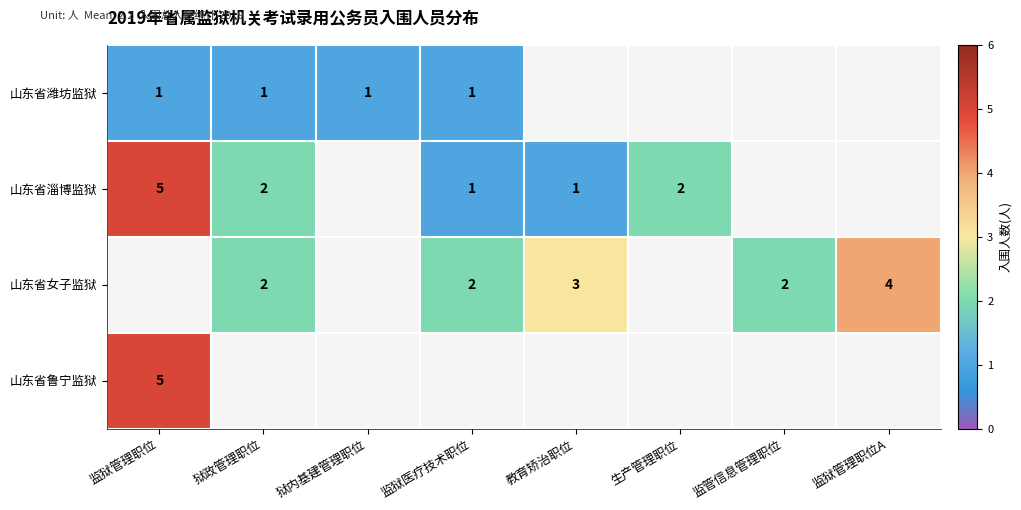

At which category does the chart reach its minimum across all series?

教育矫治职位